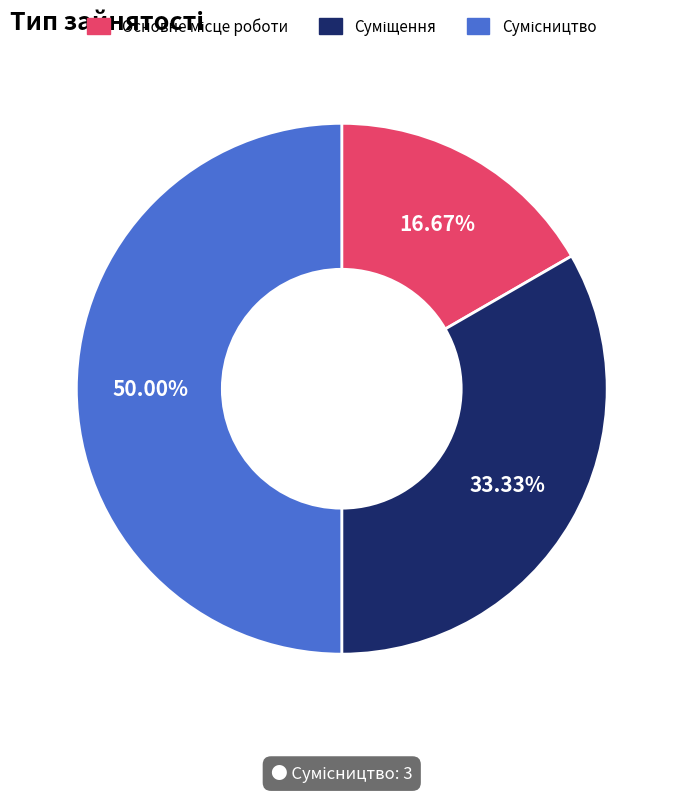

What is the total percentage of Основне місце роботи and Суміщення?

50.0%